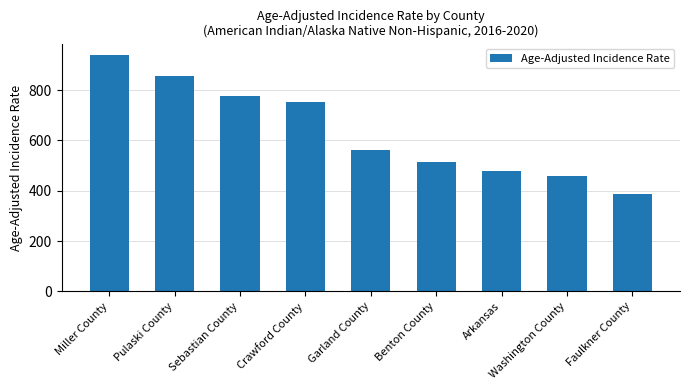

Where does the data first go above 563?

Miller County